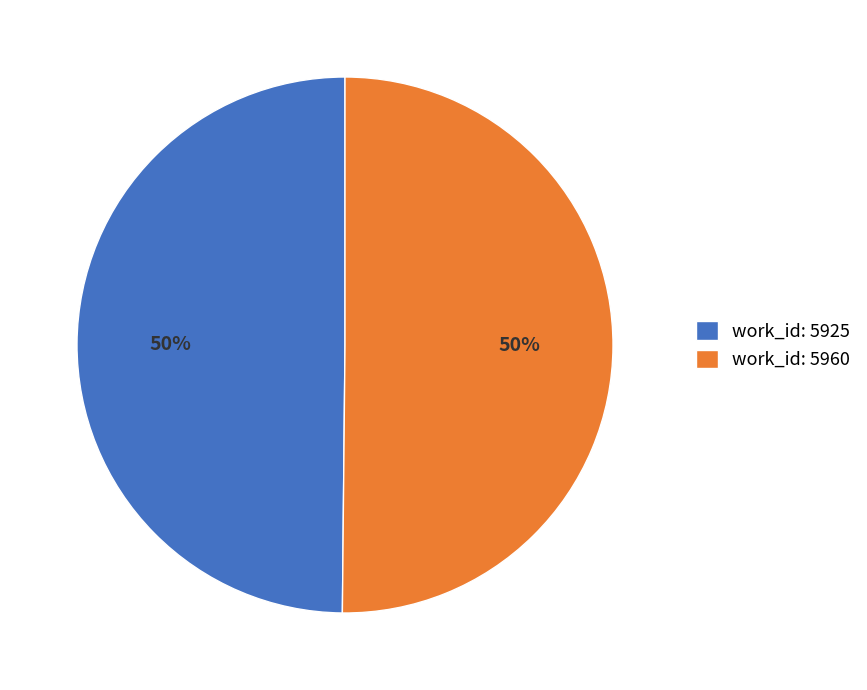

To the nearest percent, what is the combined percentage of work_id: 5925 and work_id: 5960?

100%